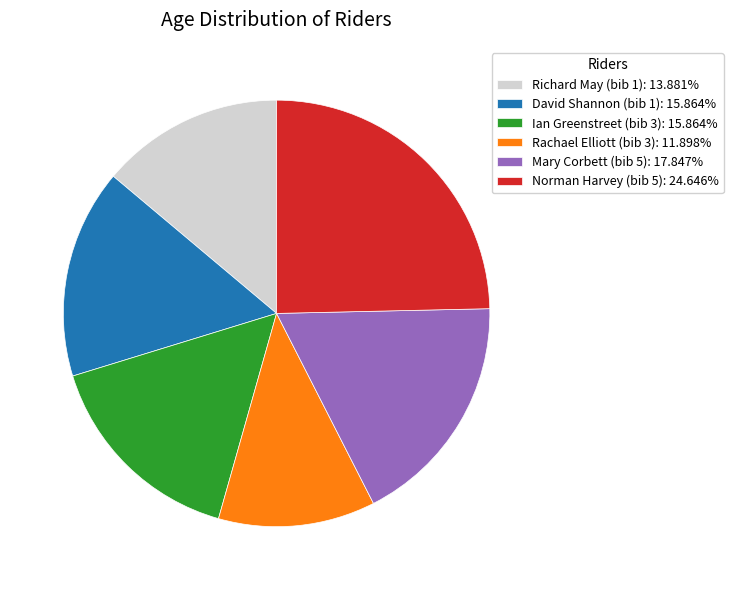

Combined, do Mary Corbett (bib 5): 17.847% and Norman Harvey (bib 5): 24.646% account for over 50%?

No